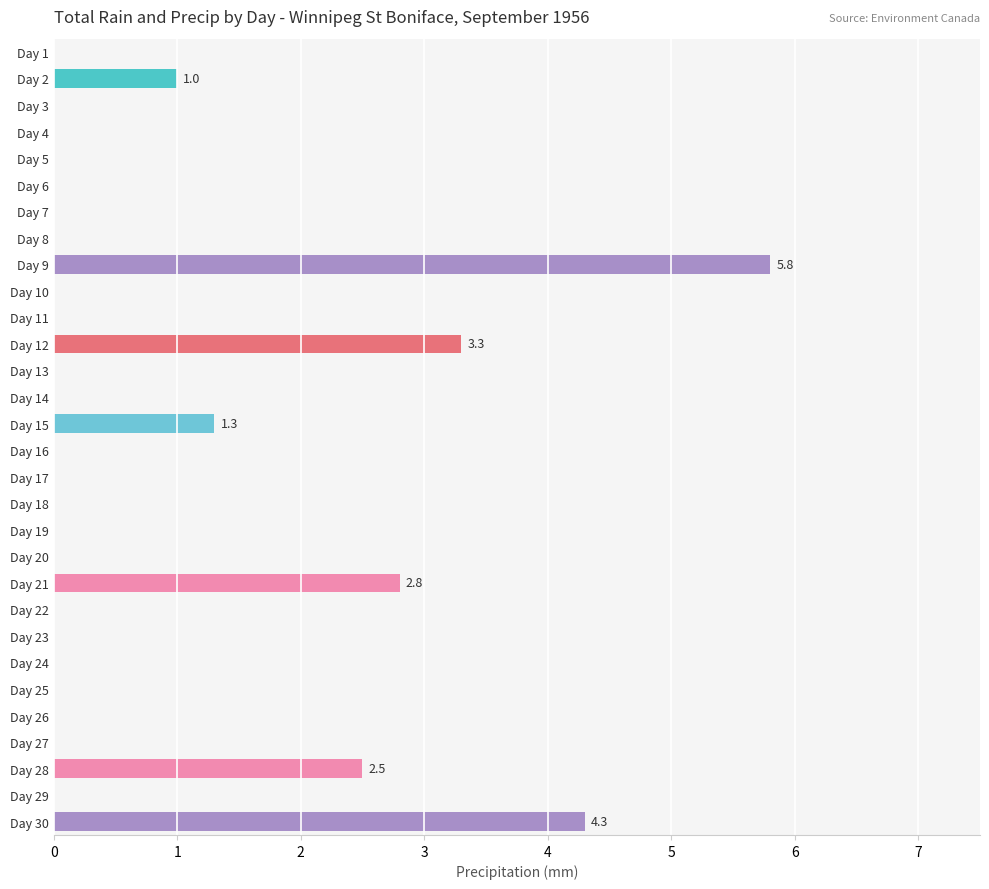

True or false: the data shows 0.0 at Day 17.

True